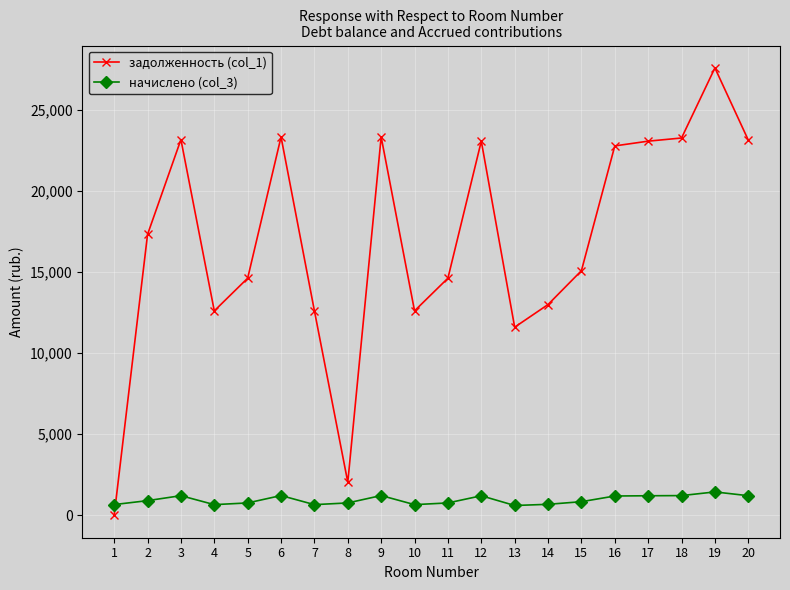

What is the value of the начислено (col_3) point at the 17th from the left?

1207.7